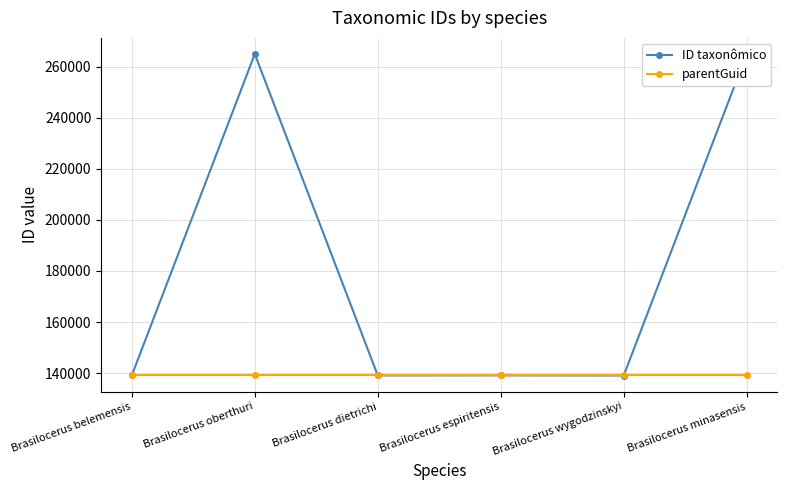

How many categories are shown in the chart?

6